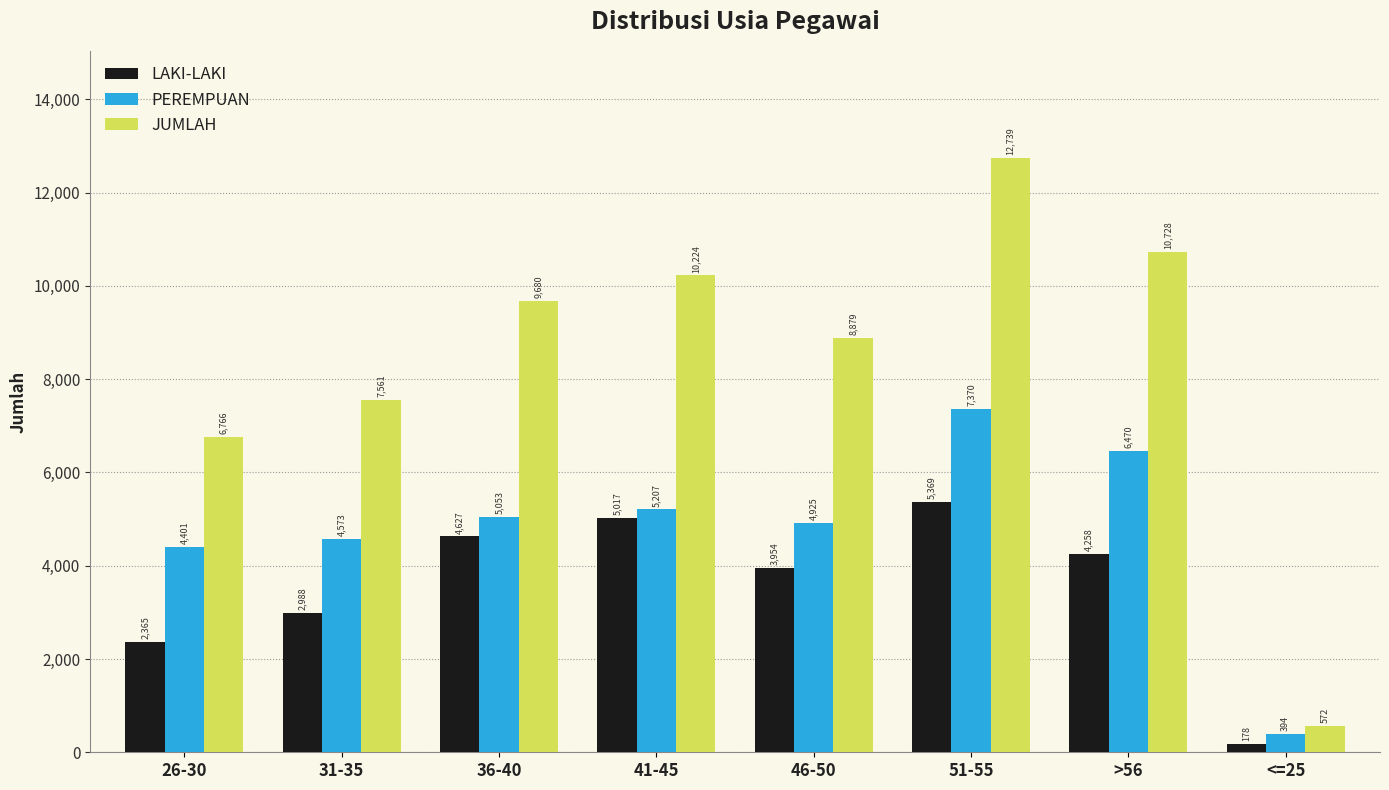

Which category has the highest value across all series?

51-55